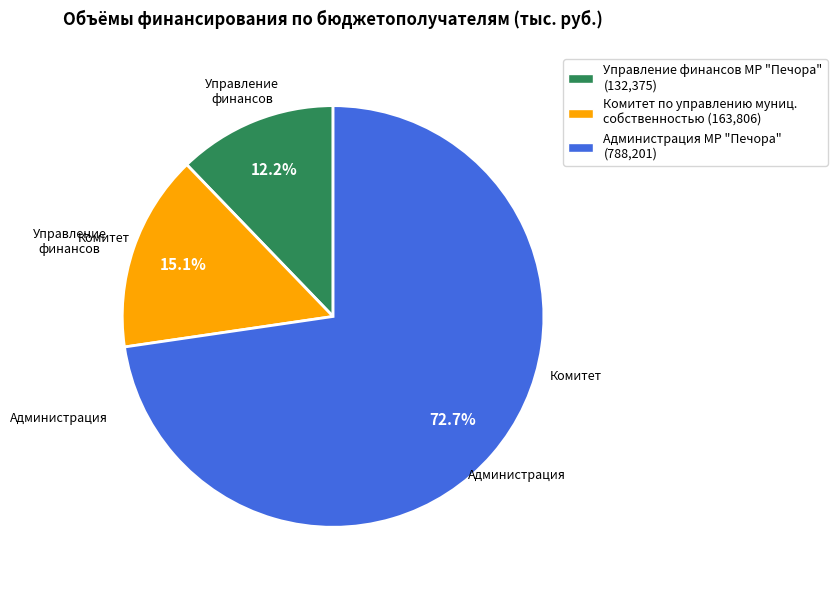

Does any single category account for the majority?

Yes